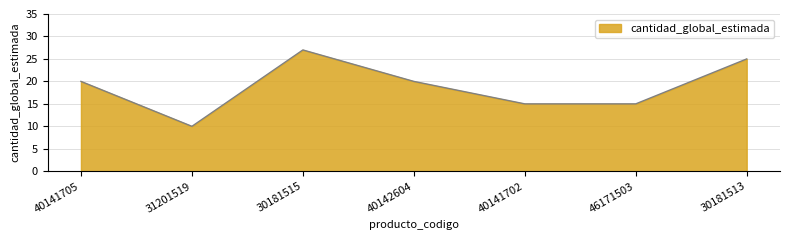

What position from the right is 40141705?

7